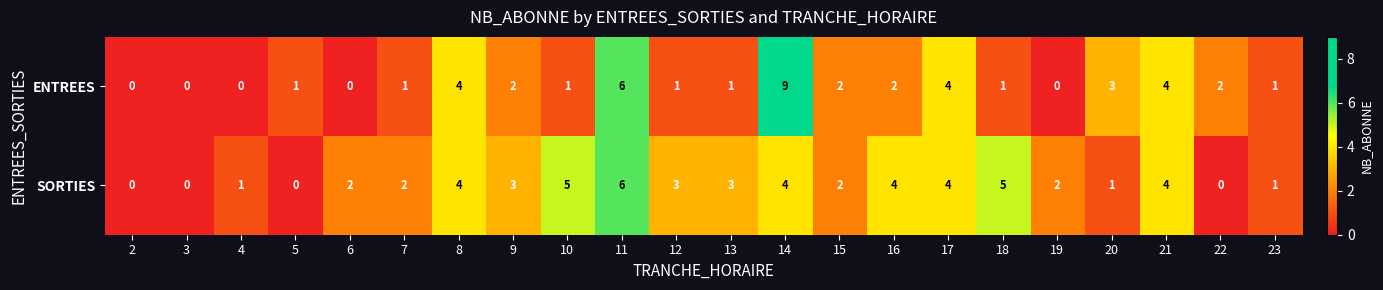

What is the total value across all series at 6?

2